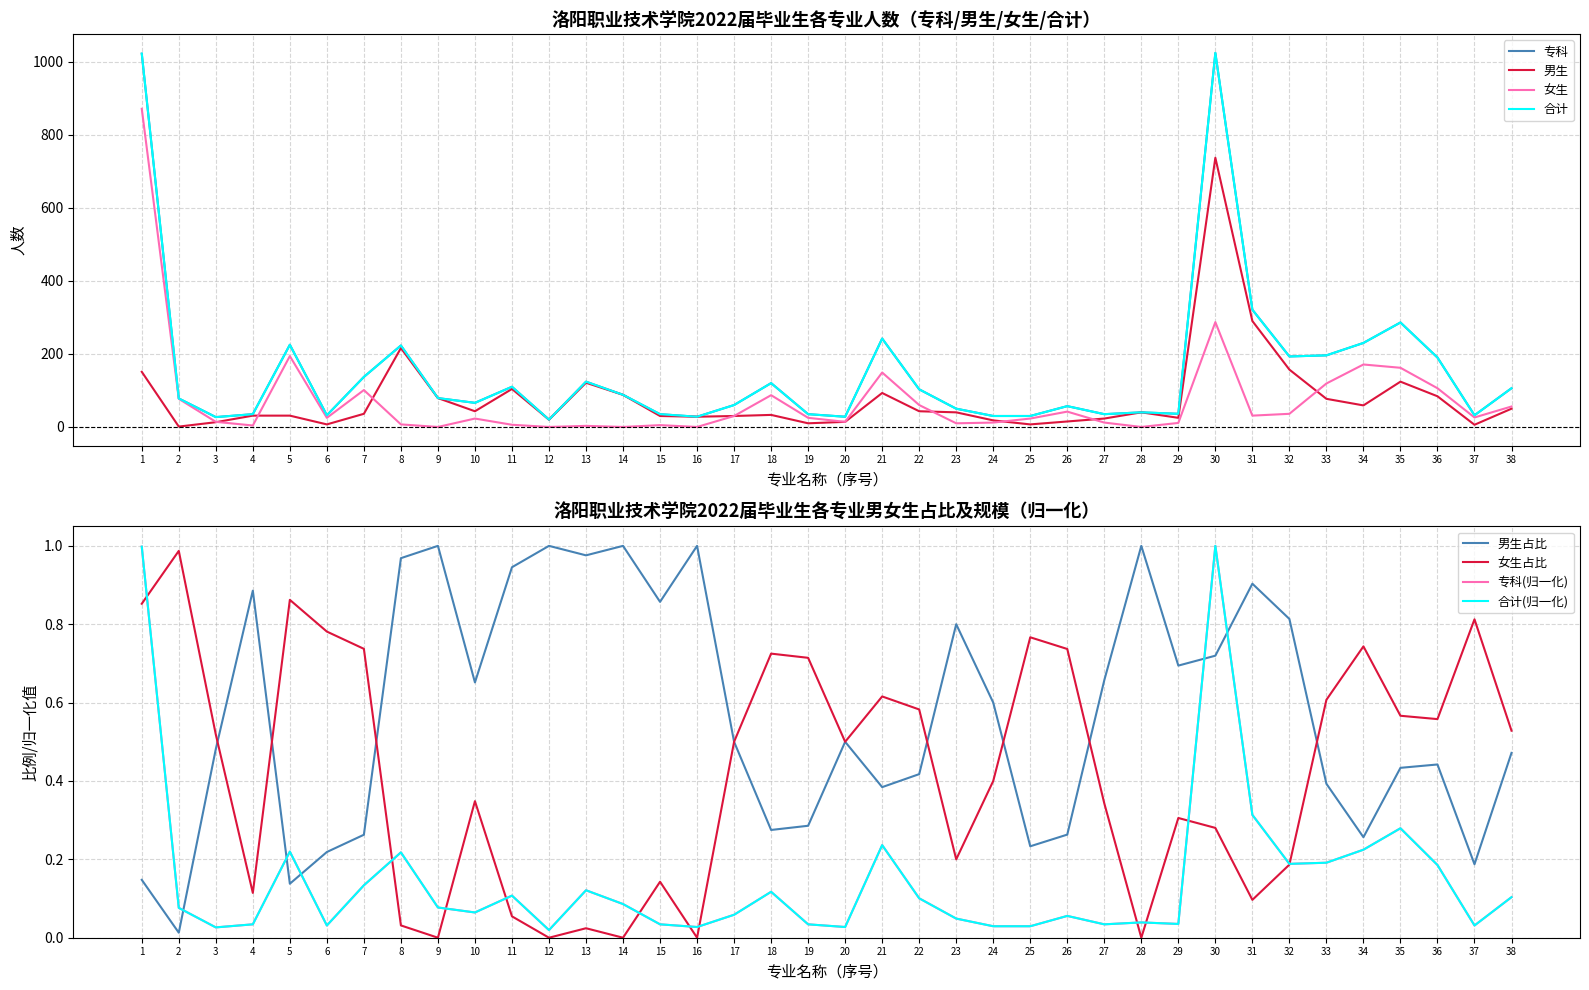

True or false: 合计 and 女生 cross at least once.

False